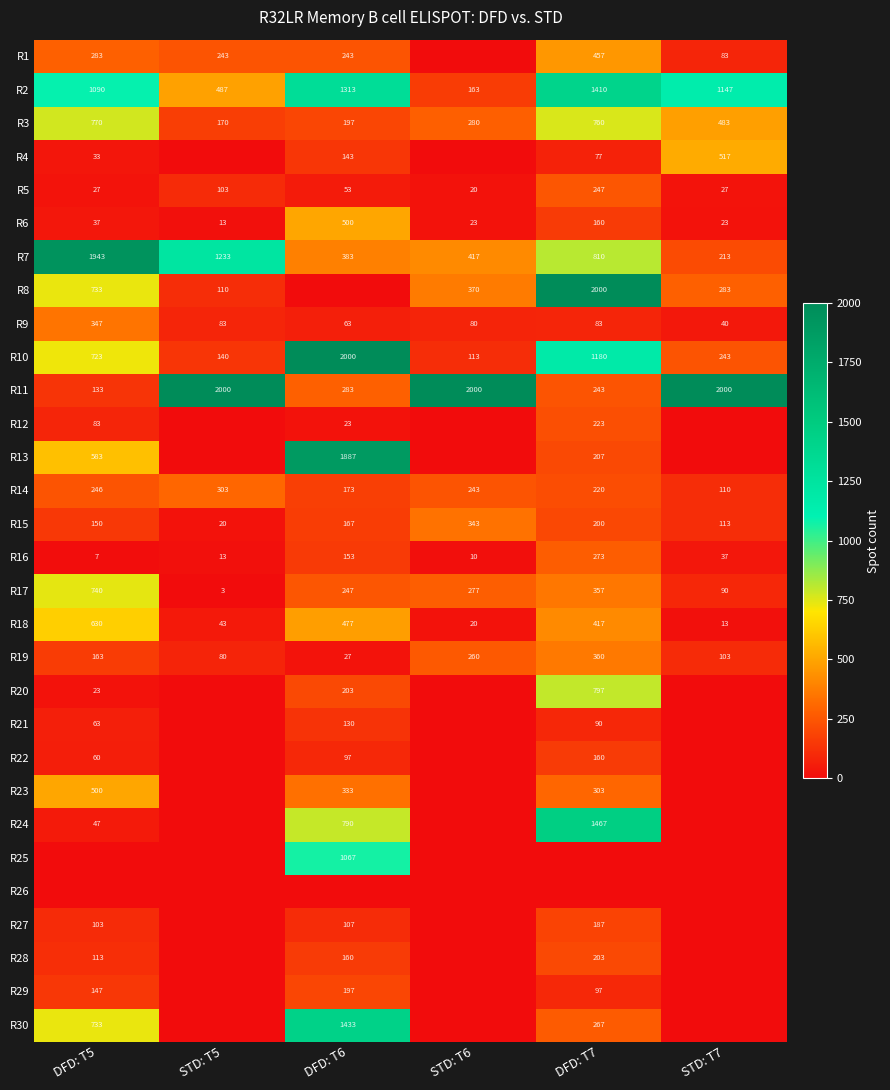

True or false: R1 has a value of 243 at STD: T5.

True